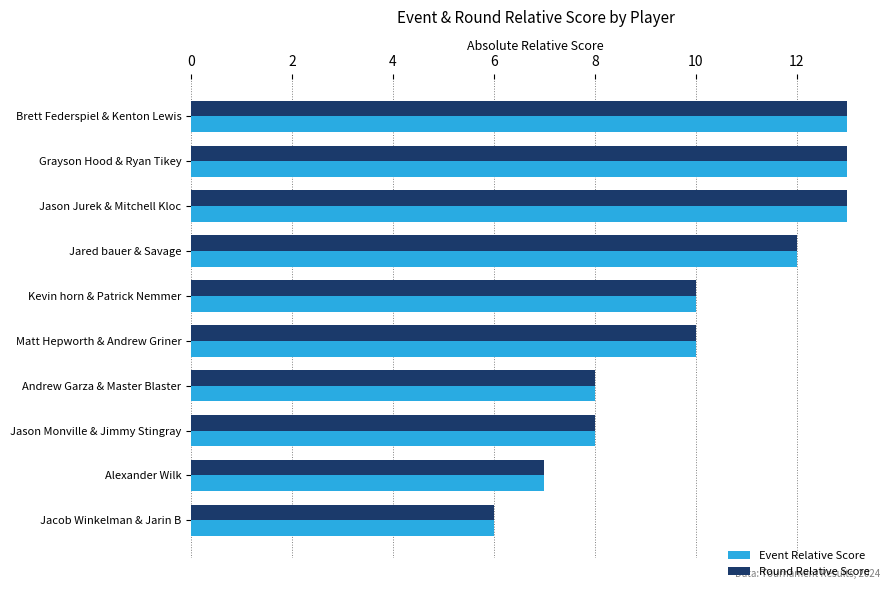

Which series has the widest spread of values?

Event Relative Score